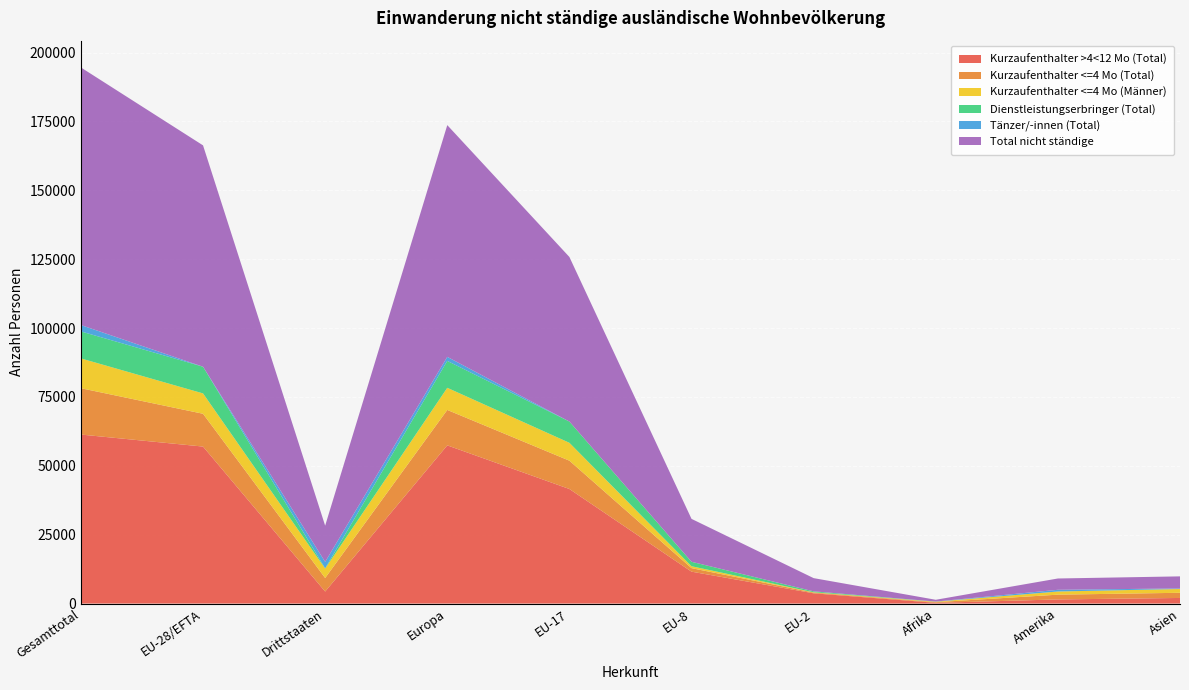

Reading left to right, list all the values displayed in this chart.

Kurzaufenthalter >4<12 Mo (Total): 61345	56981	4364	57420	41582	11580	3723	268	1501	2036
Kurzaufenthalter <=4 Mo (Total): 16813	11903	4910	12858	10276	1276	257	235	1729	1875
Kurzaufenthalter <=4 Mo (Männer): 10822	7392	3430	8035	6492	696	121	180	1146	1380
Dienstleistungserbringer (Total): 9793	9685	108	9762	7711	1614	330	7	11	10
Tänzer/-innen (Total): 2315	1	2314	1462	0	0	0	46	611	196
Total nicht ständige: 93485	80338	13147	84114	59732	15572	4802	640	4103	4374